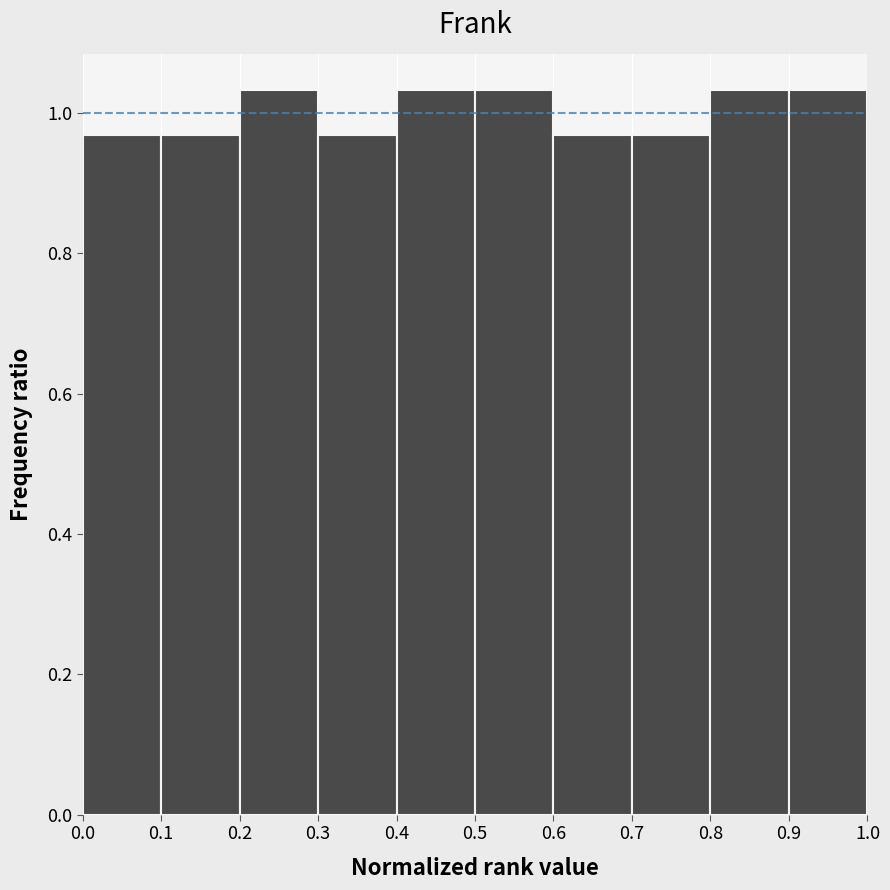

How tall is the bar that spans 0.1 to 0.2 on the x-axis? The values are not printed on the chart, so give them approximately, as read against the axis.

0.96